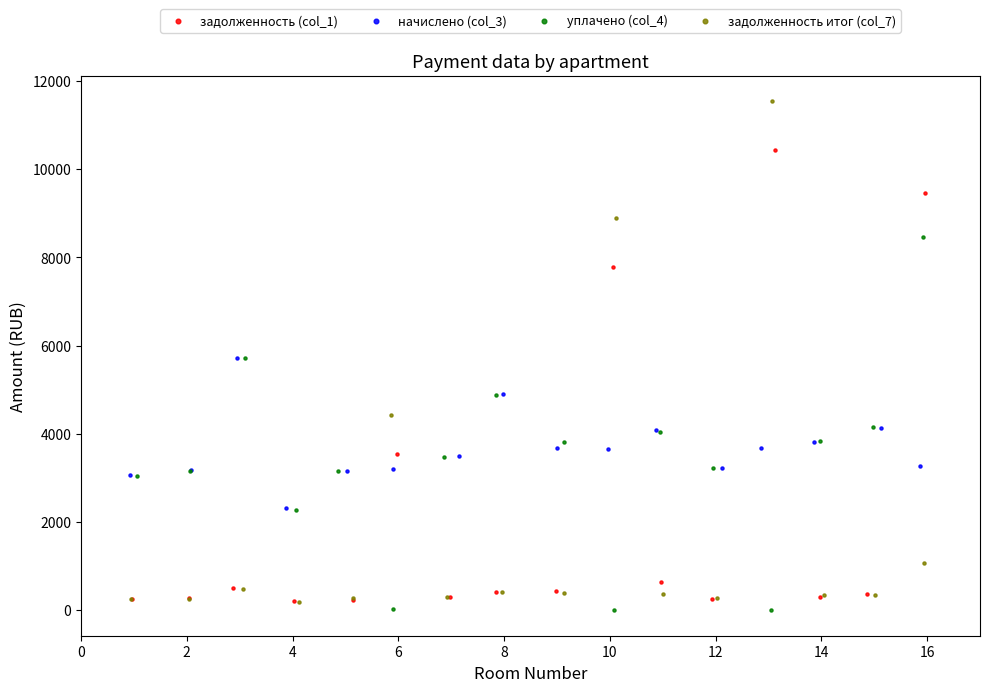

Which series has the widest spread of Y values?

задолженность итог (col_7)